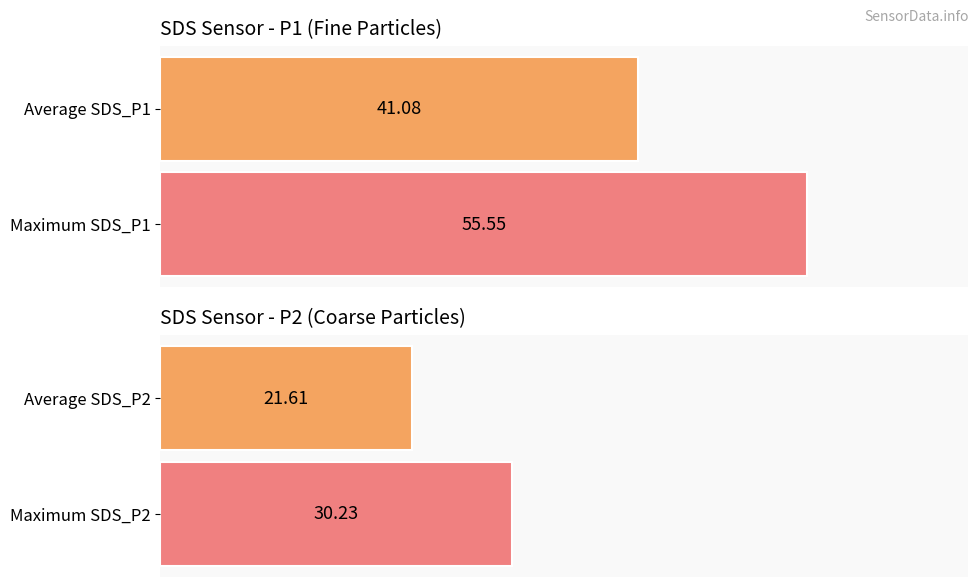

True or false: SDS_P1 has a value of 30.7 at 00:51.

False